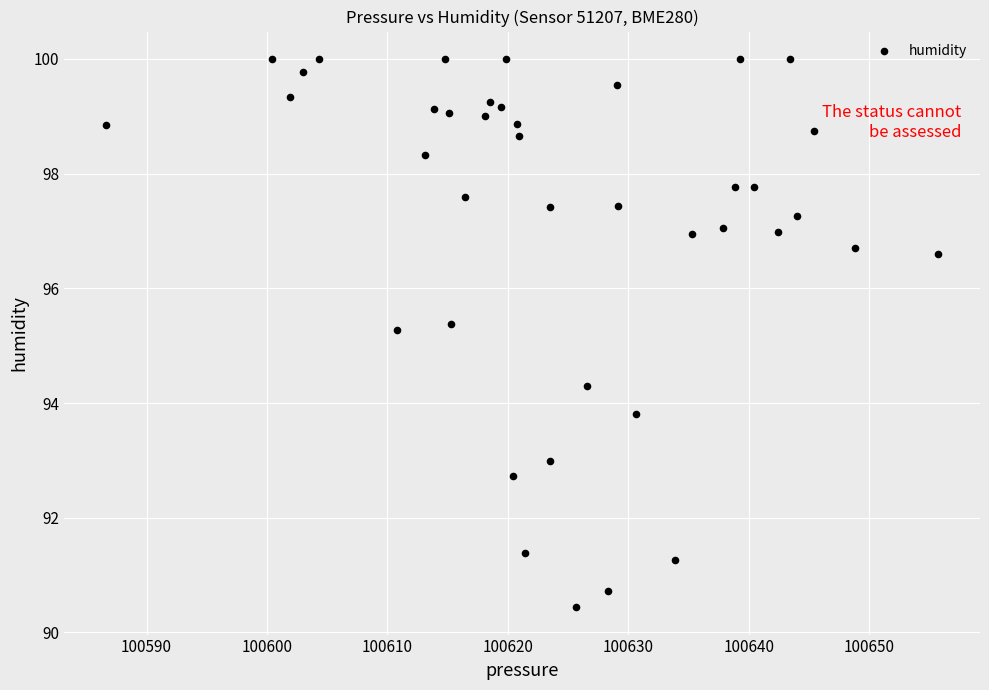

What is the range of X values (max minus min)?

69.2